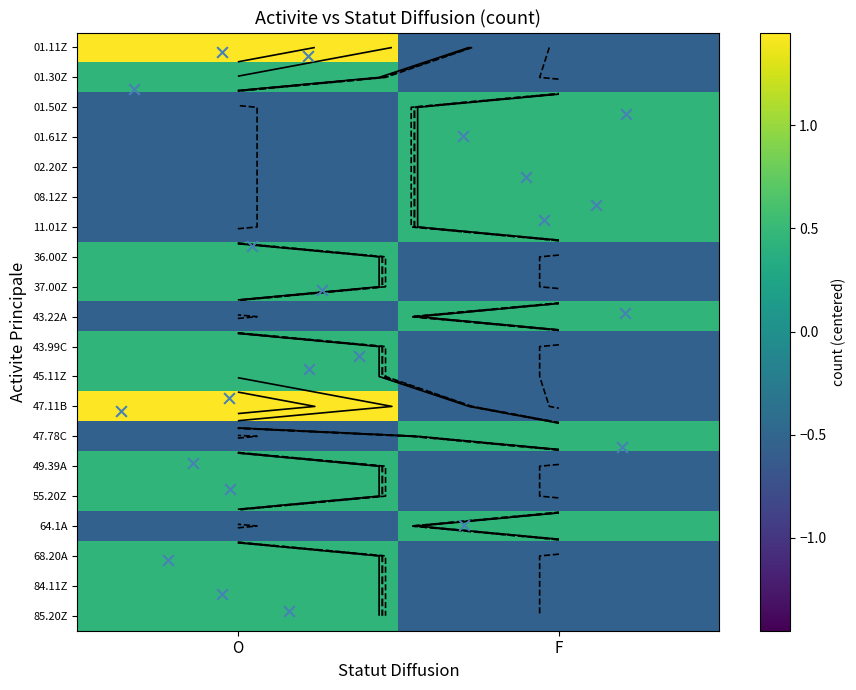

What is the difference between the maximum and minimum values in the 84.11Z series?

1.0